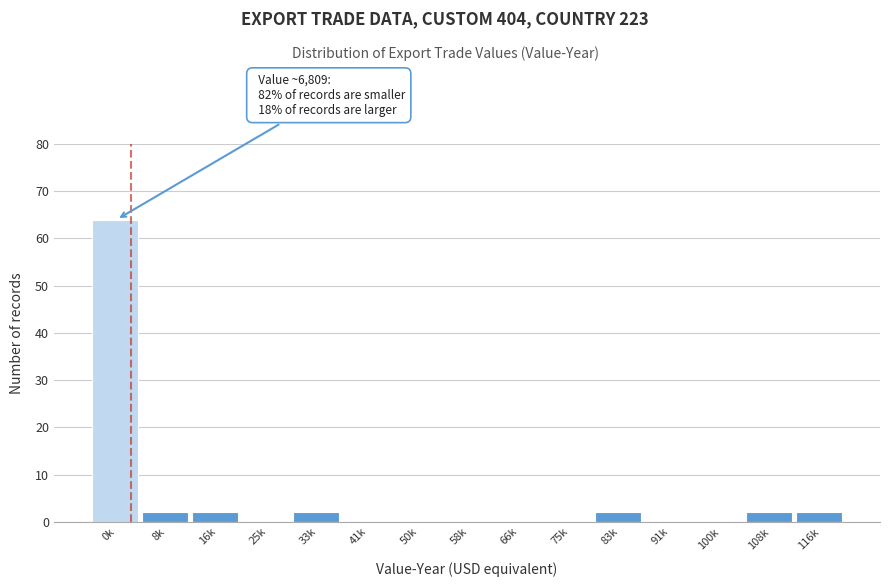

Reading left to right, extract all data points from this chart.

0k=64	8k=2	16k=2	25k=0	33k=2	41k=0	50k=0	58k=0	66k=0	75k=0	83k=2	91k=0	100k=0	108k=2	116k=2